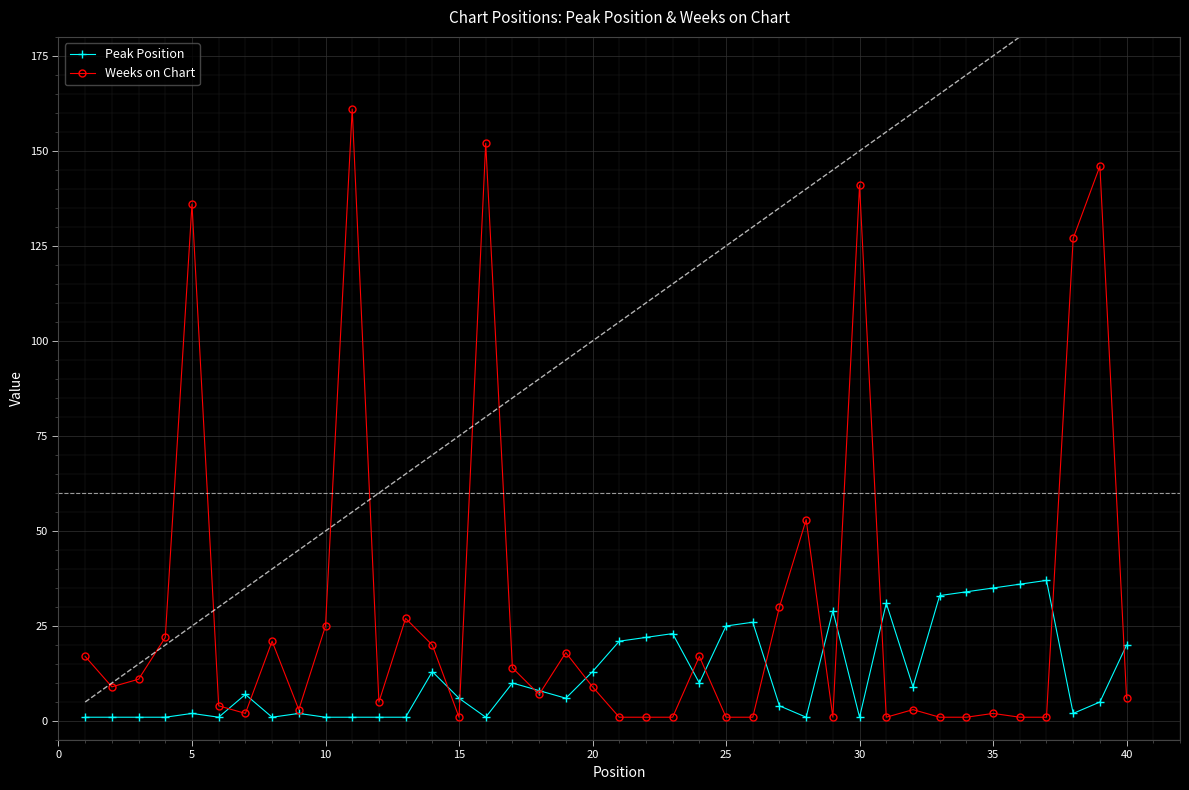

Which series has the largest total across all categories?

Weeks on Chart